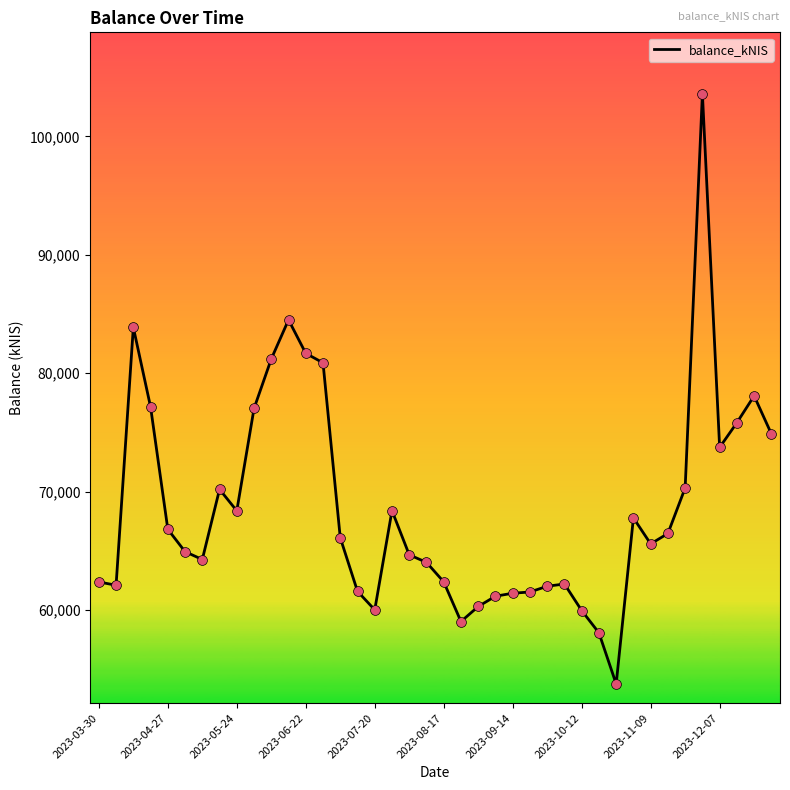

What is the maximum value shown in the chart?

103605.4